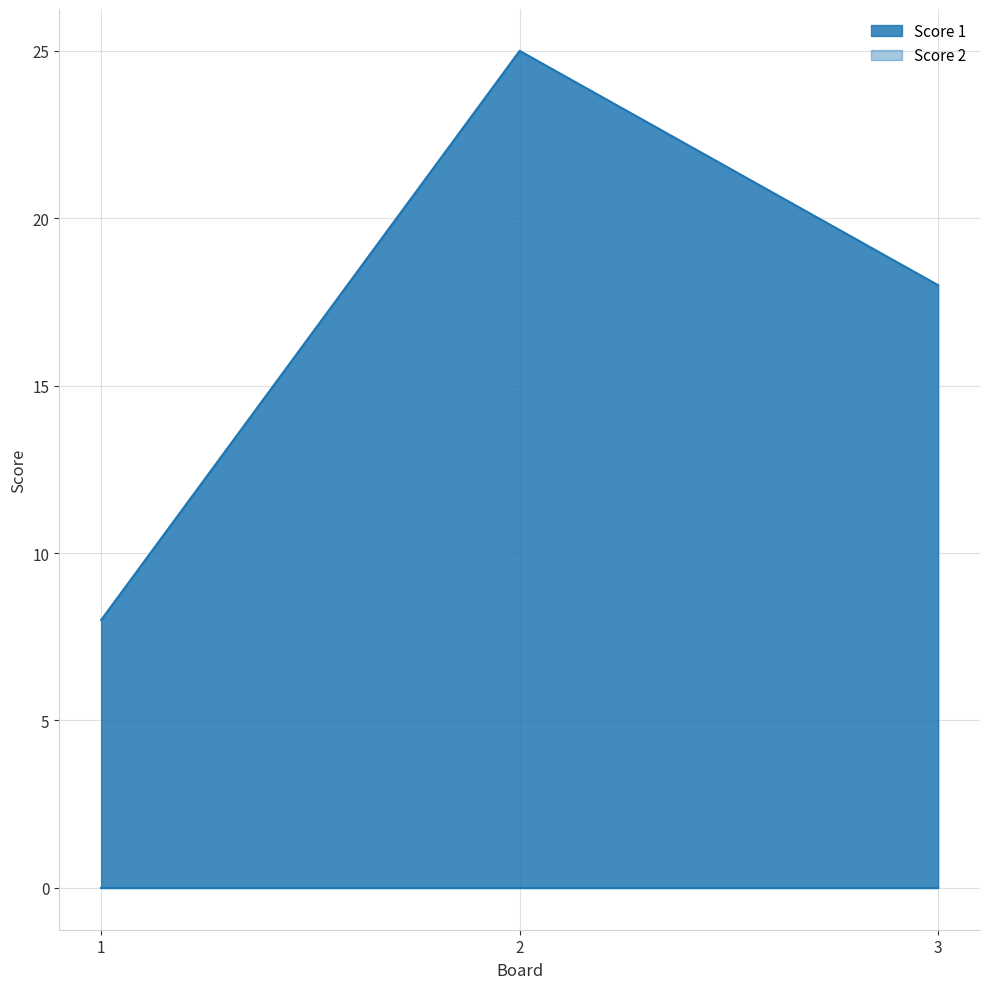

Between 1 and 2, which is larger?

2